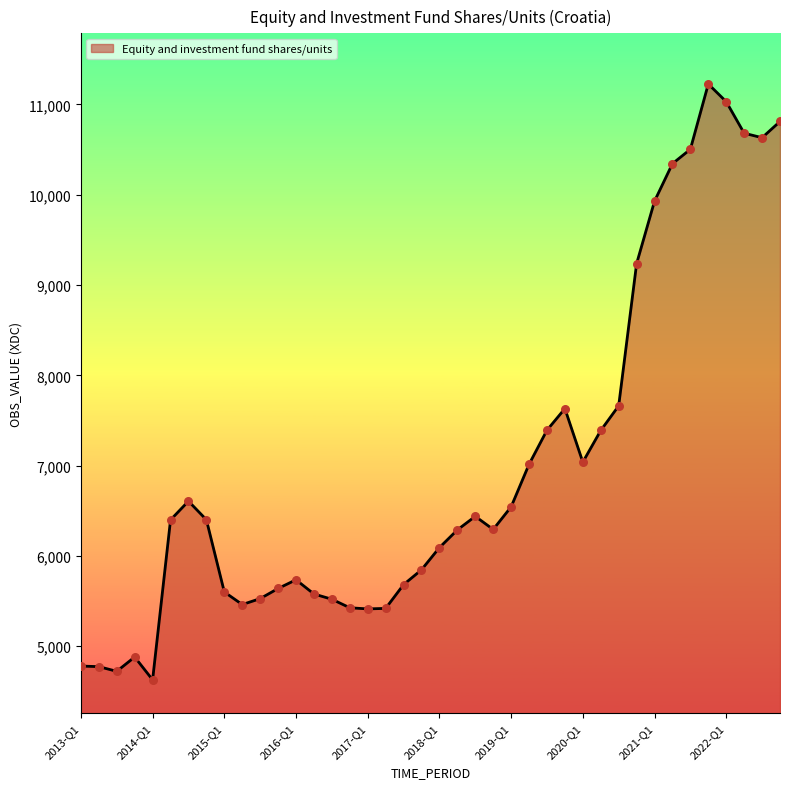

What is the difference between the maximum and minimum values?

6600.0